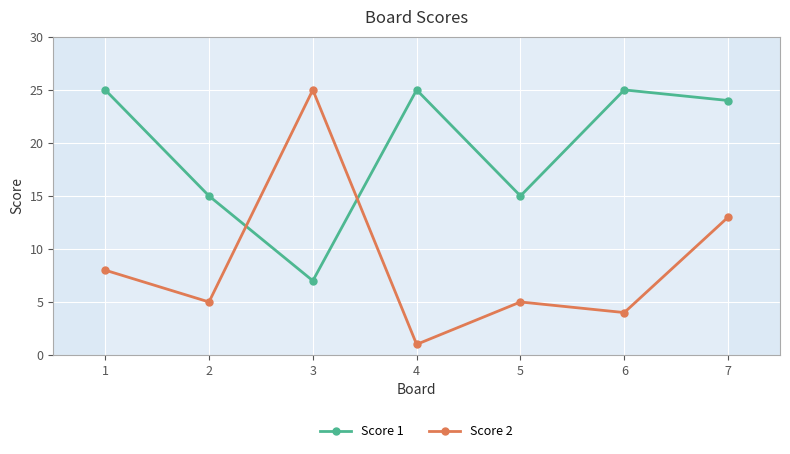

How many lines are shown in the chart?

2